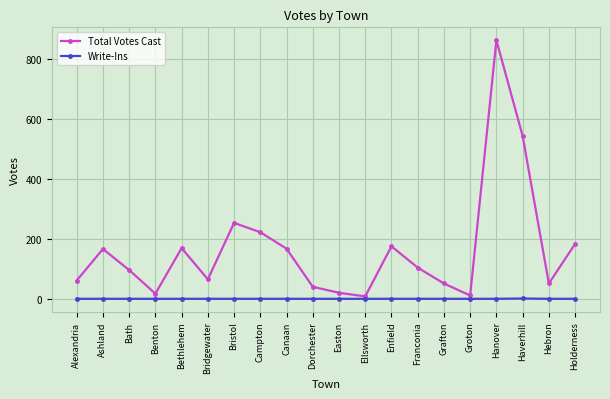

Which series has the widest spread of values?

Total Votes Cast